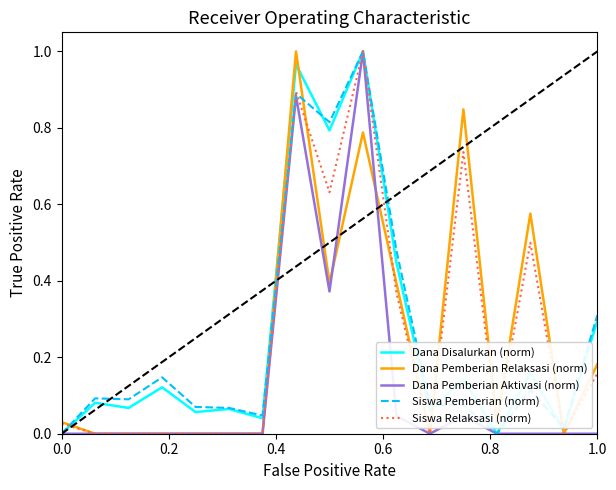

In Dana Pemberian Relaksasi (norm), how many points are higher than both neighbors (excluding endpoints)?

4